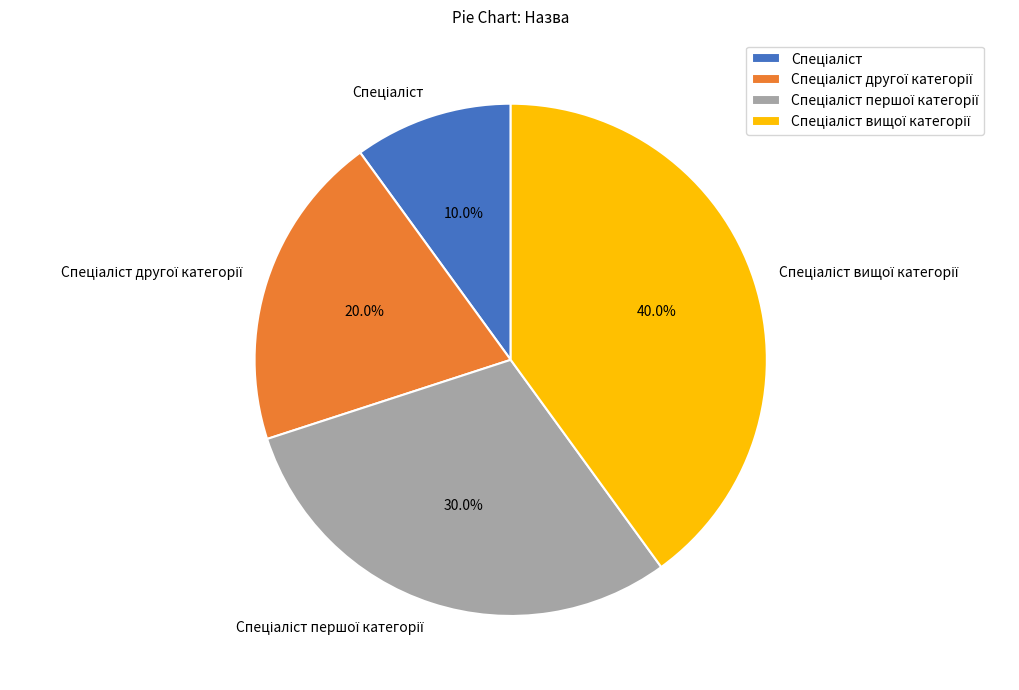

Is there any slice that represents more than half of the pie?

No